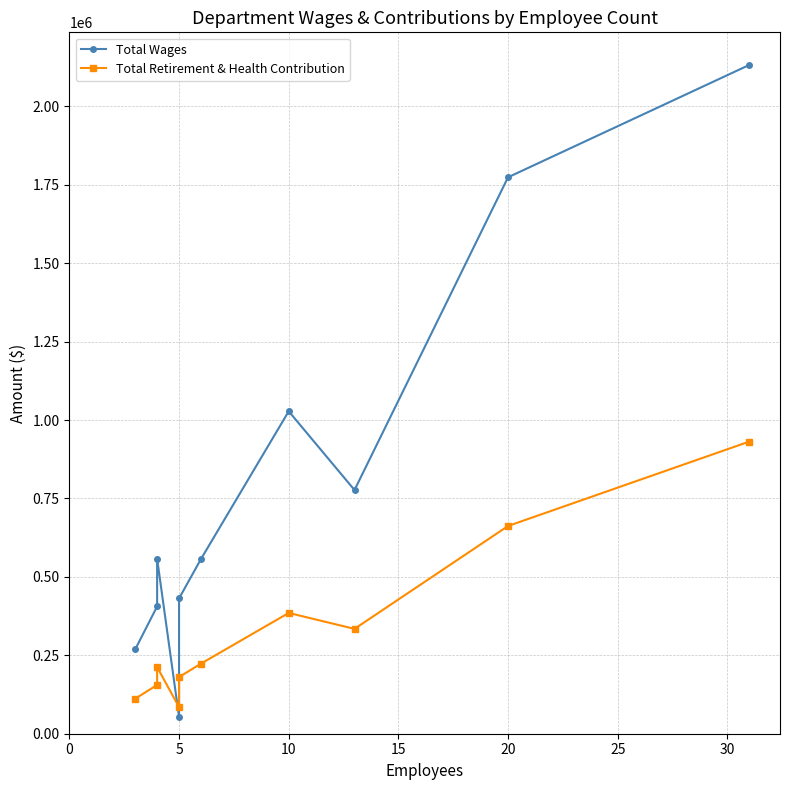

Reading right to left, transcribe all the data shown in this chart.

Total Wages: 2132056	1773919	776885	1027881	557054	431393	53298	557615	405904	268788
Total Retirement & Health Contribution: 931371	662247	334269	385059	223525	180633	84552	212429	155535	111563